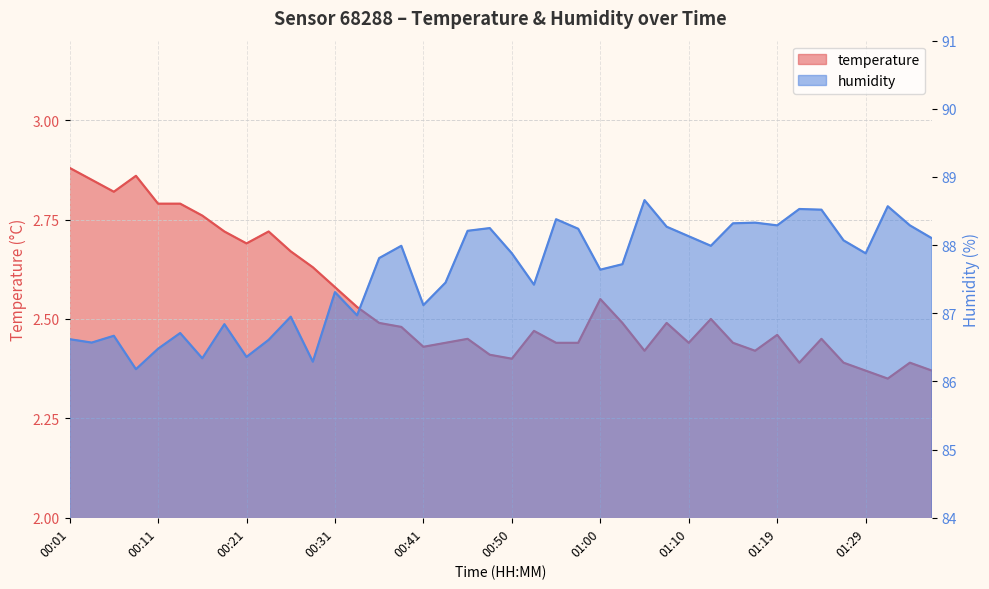

Which series changed the most between 00:03 and 00:50?

humidity